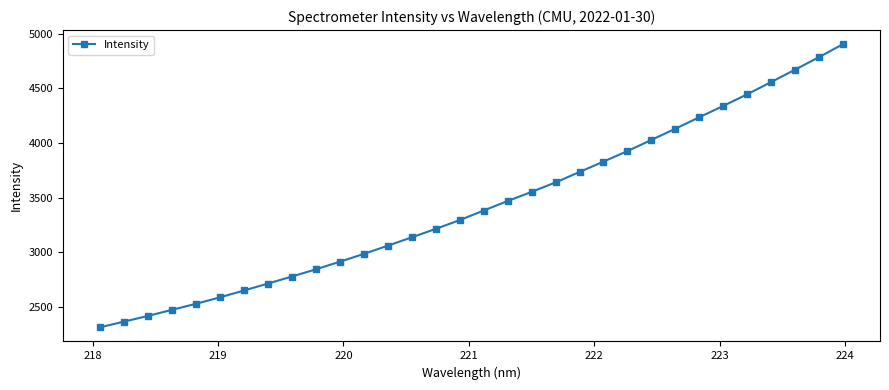

How many lines are shown in the chart?

1